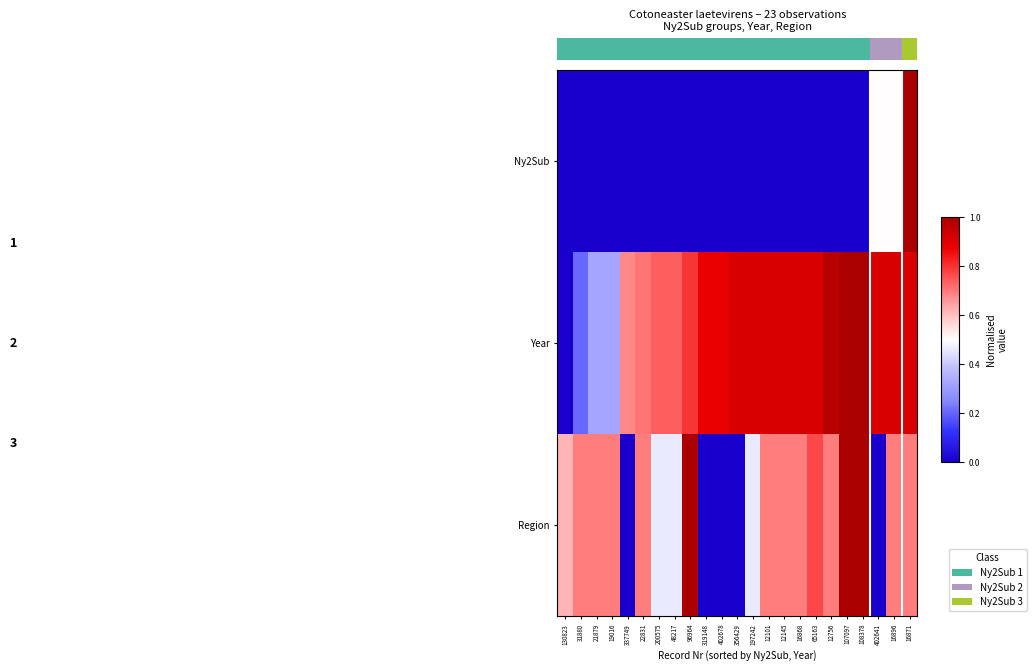

Count the number of data series in this chart.

3